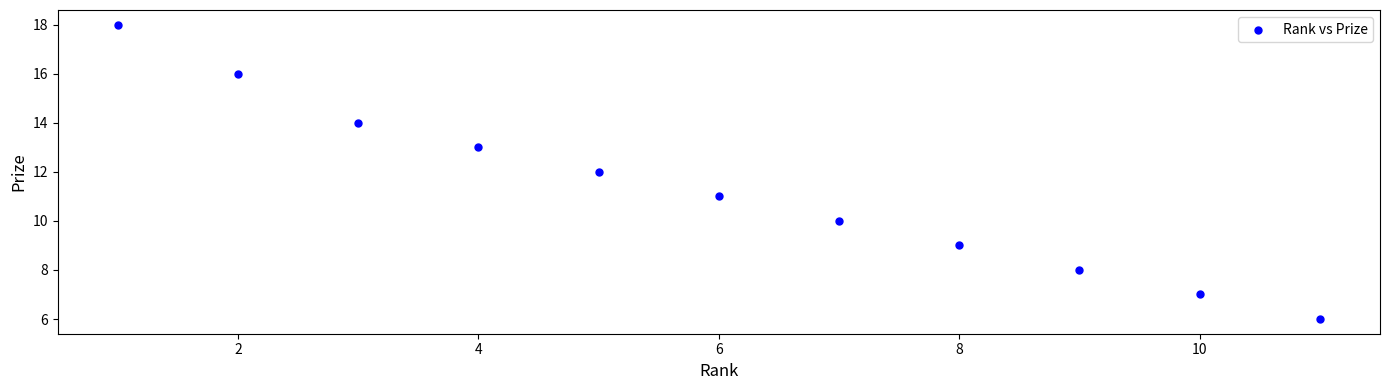

What is the average X value?

6